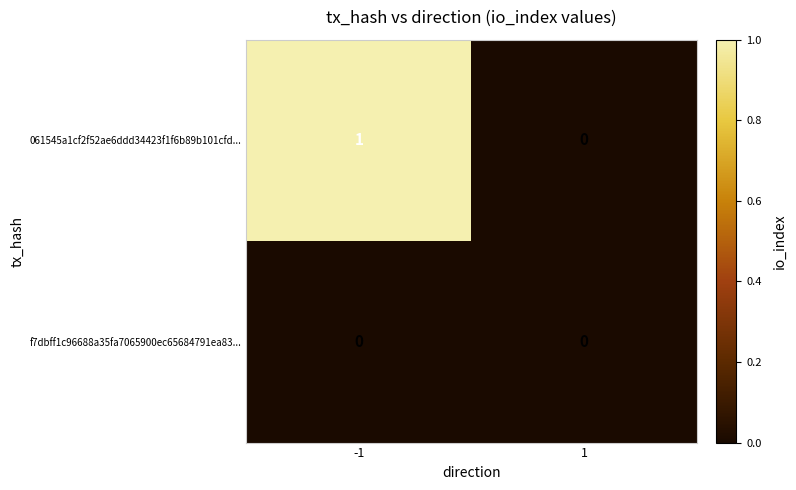

Is it true that f7dbff1c96688a35fa7065900ec65684791ea83... equals 0 at -1?

True